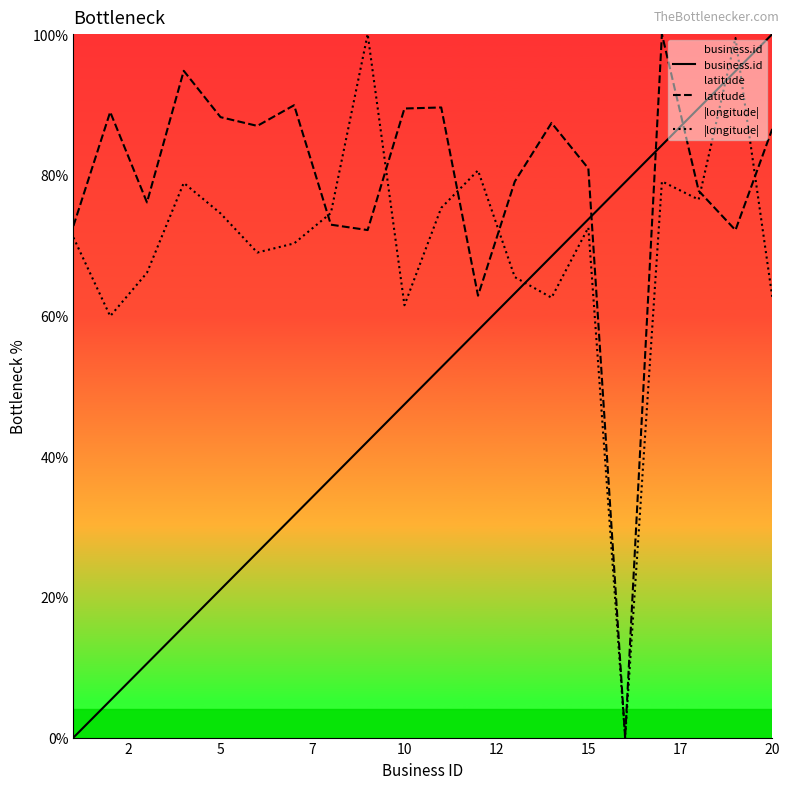

What are all the series names shown in the legend?

business.id, latitude, |longitude|